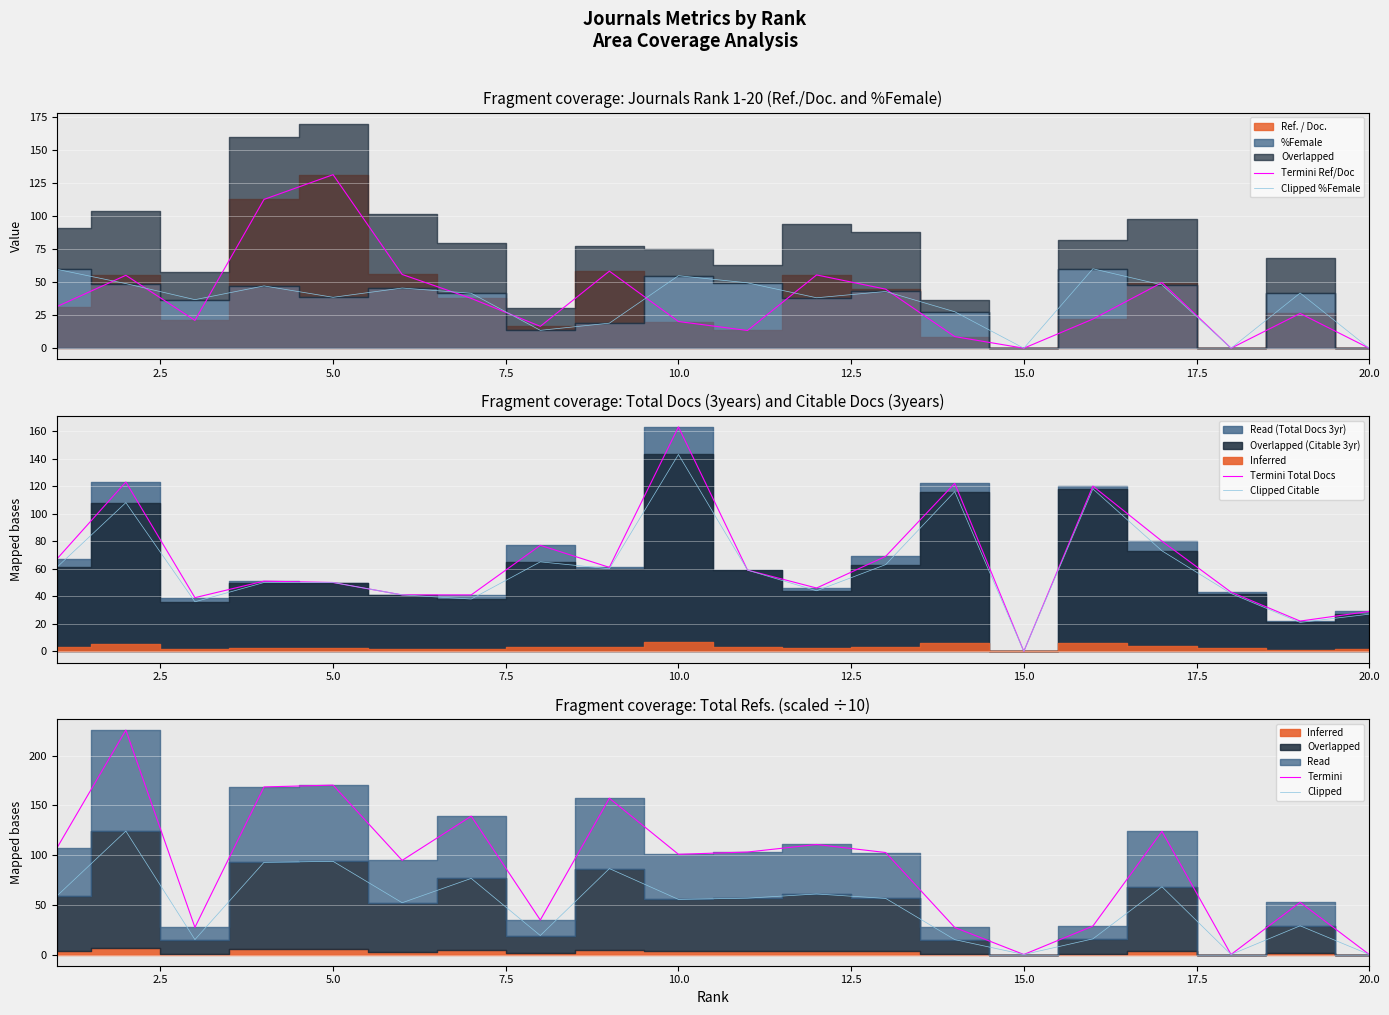

The value of Clipped %Female at 20.0 is 0.0. True or false?

True